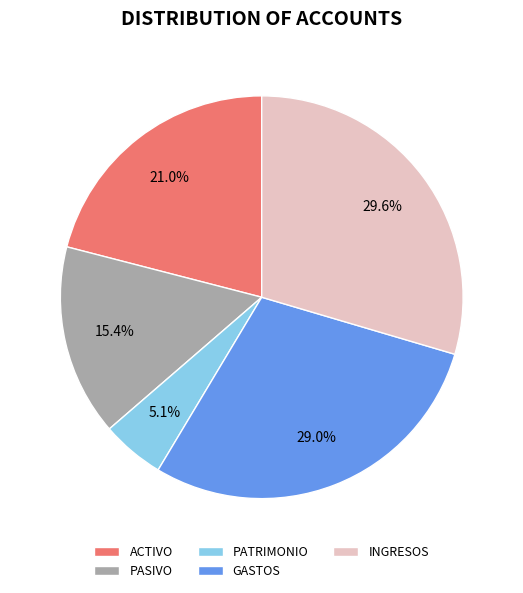

Rank the categories by value from lowest to highest.

PATRIMONIO, PASIVO, ACTIVO, GASTOS, INGRESOS